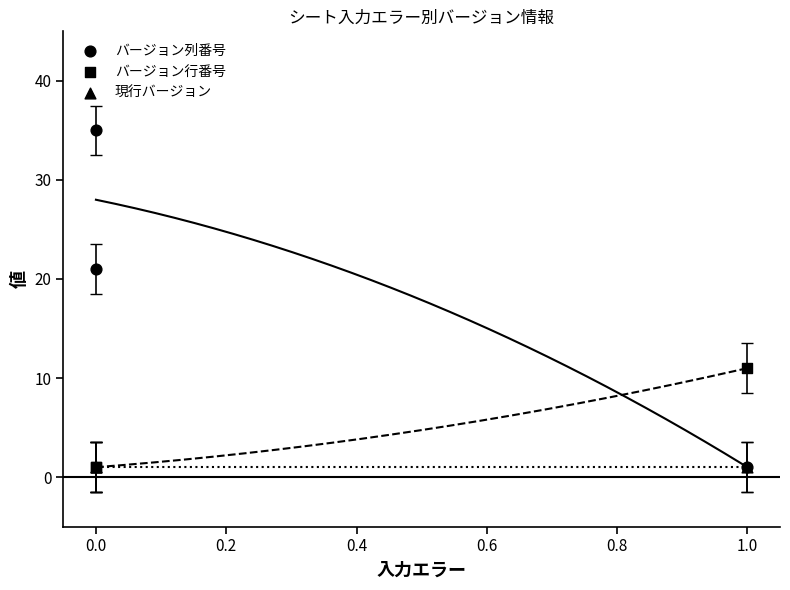

What are all the series names shown in the legend?

バージョン列番号, バージョン行番号, 現行バージョン